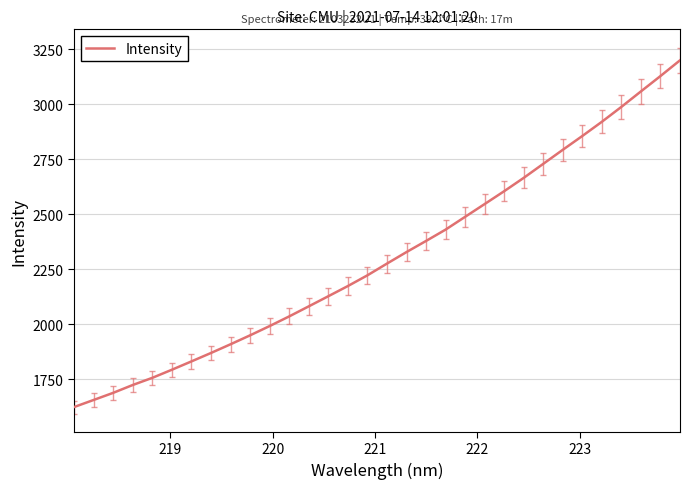

What is the difference between the maximum and minimum values?

1575.5